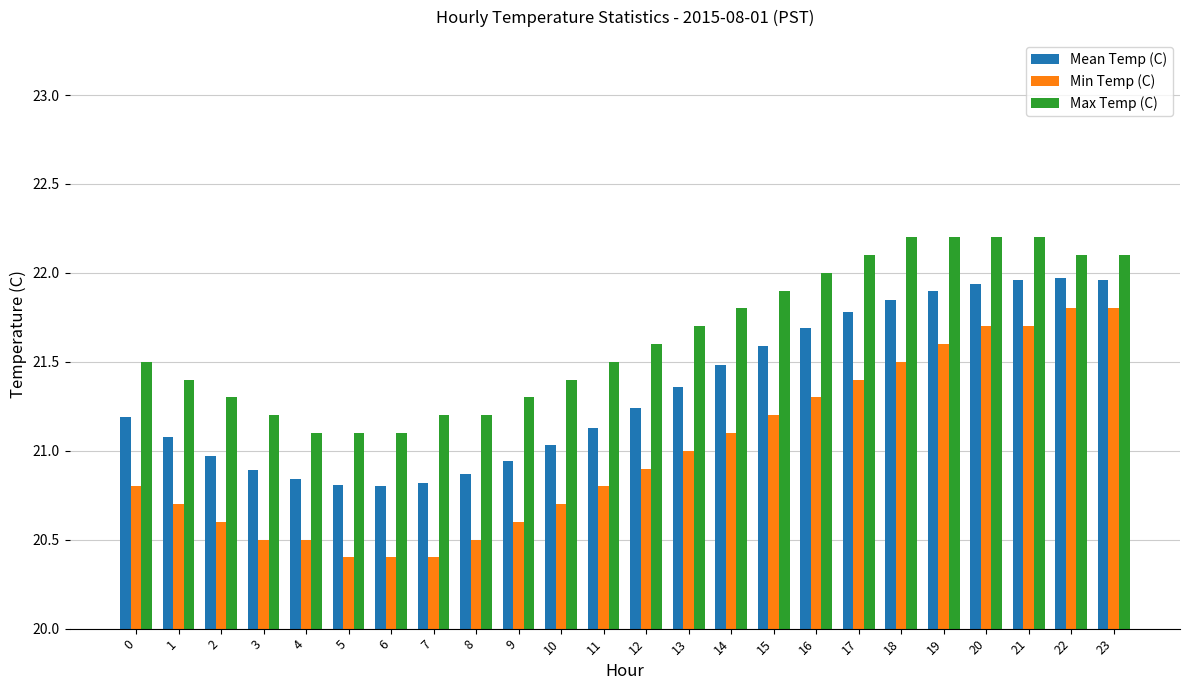

What is the total value across all series at 13?

64.1